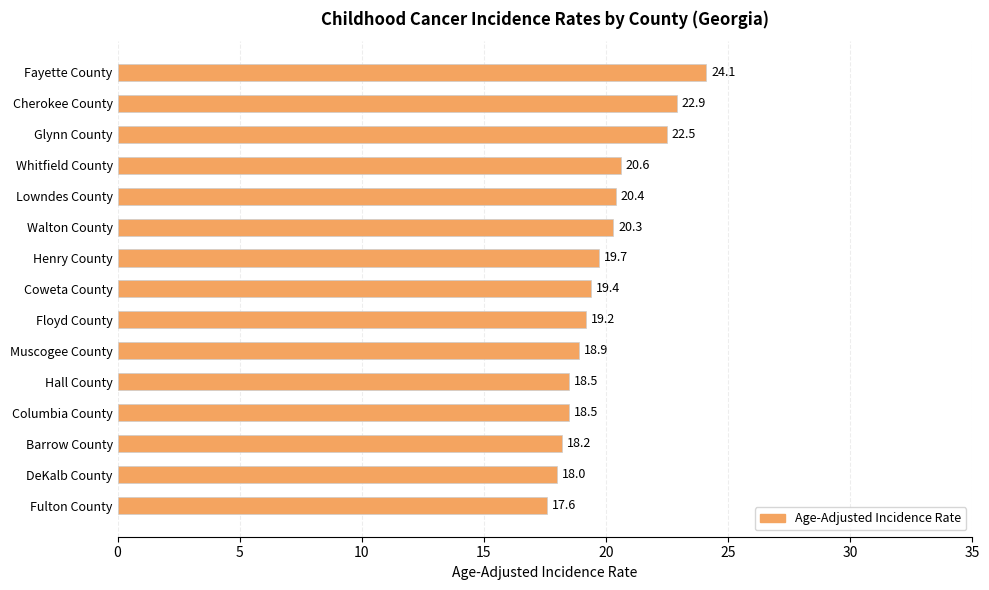

What is the sum of all values?

298.8